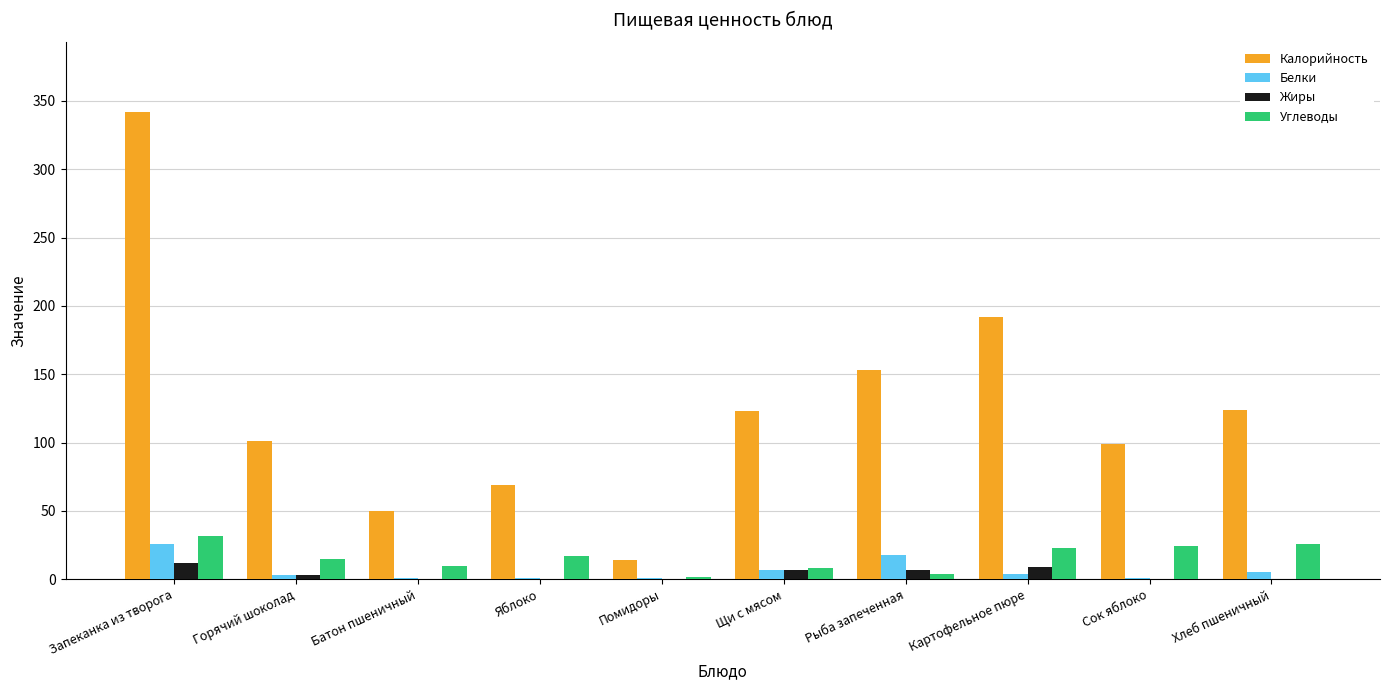

How many groups of bars are there?

10